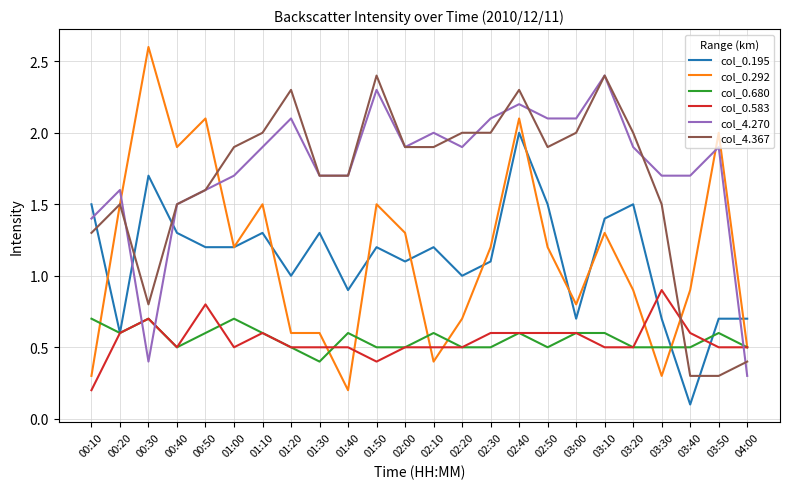

True or false: col_0.292 has a value of 1.1 at 02:20.

False